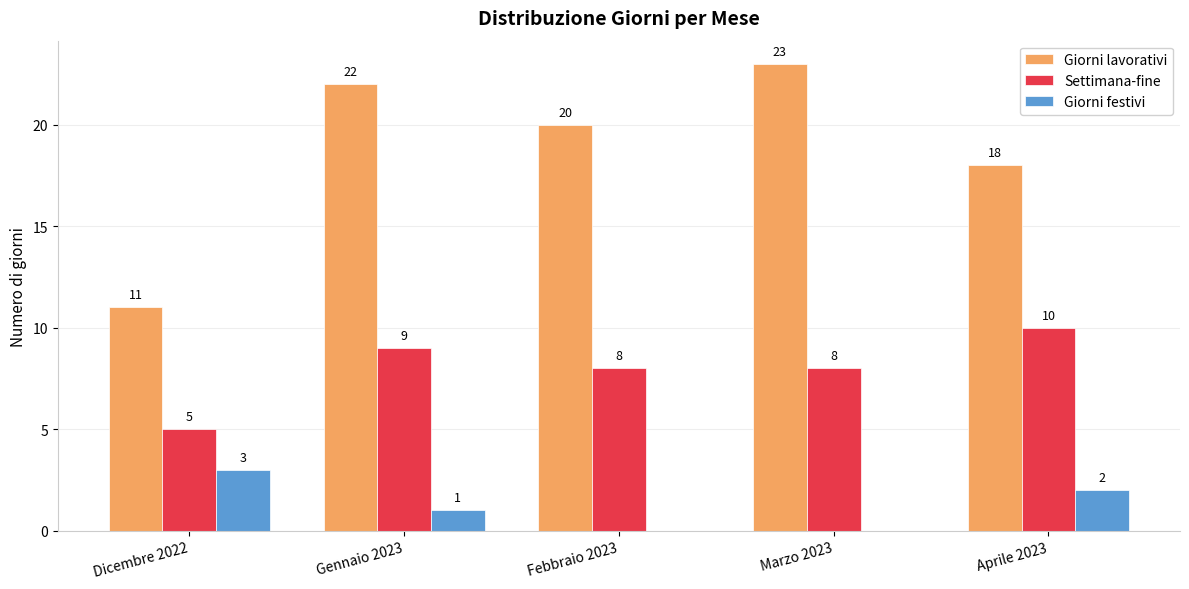

Is it true that Settimana-fine equals 10 at Aprile 2023?

True